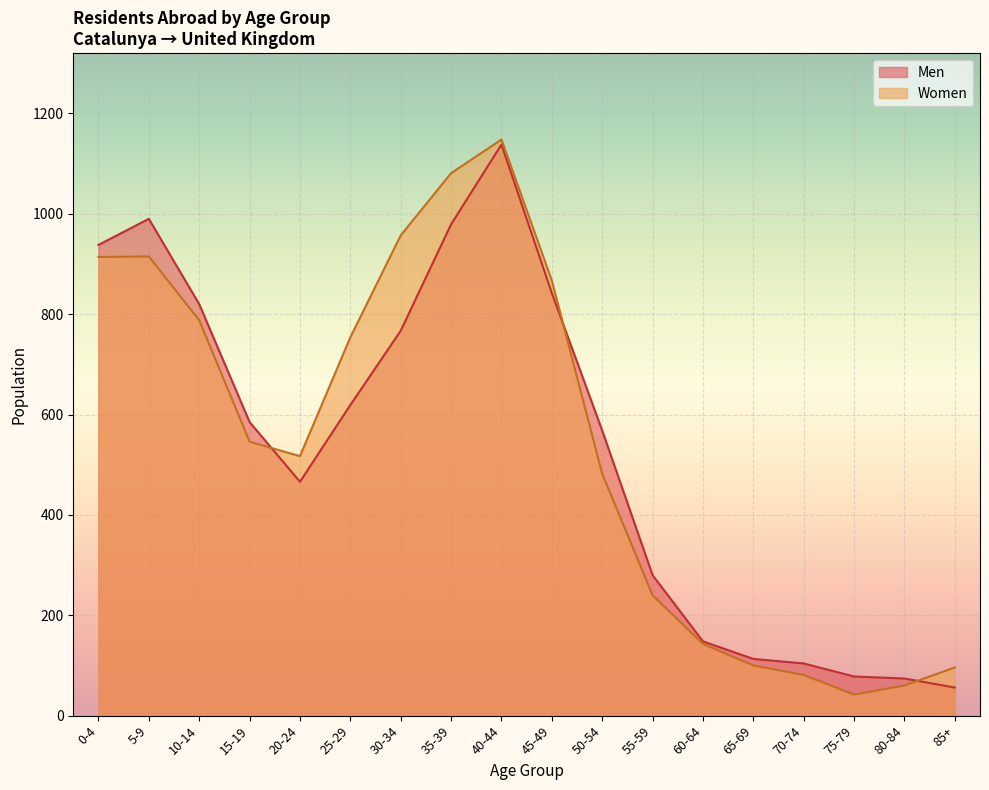

Rank the series by their maximum value, from highest to lowest.

Women, Men